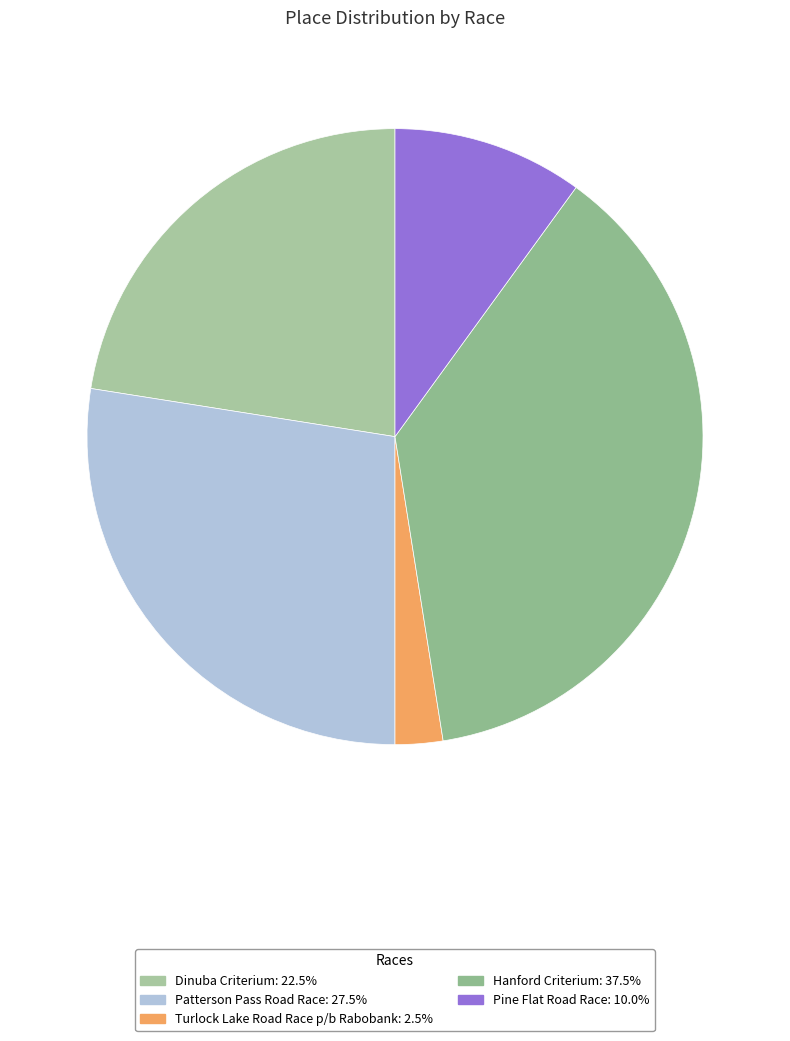

What is the smallest slice in the pie chart?

Turlock Lake Road Race p/b Rabobank